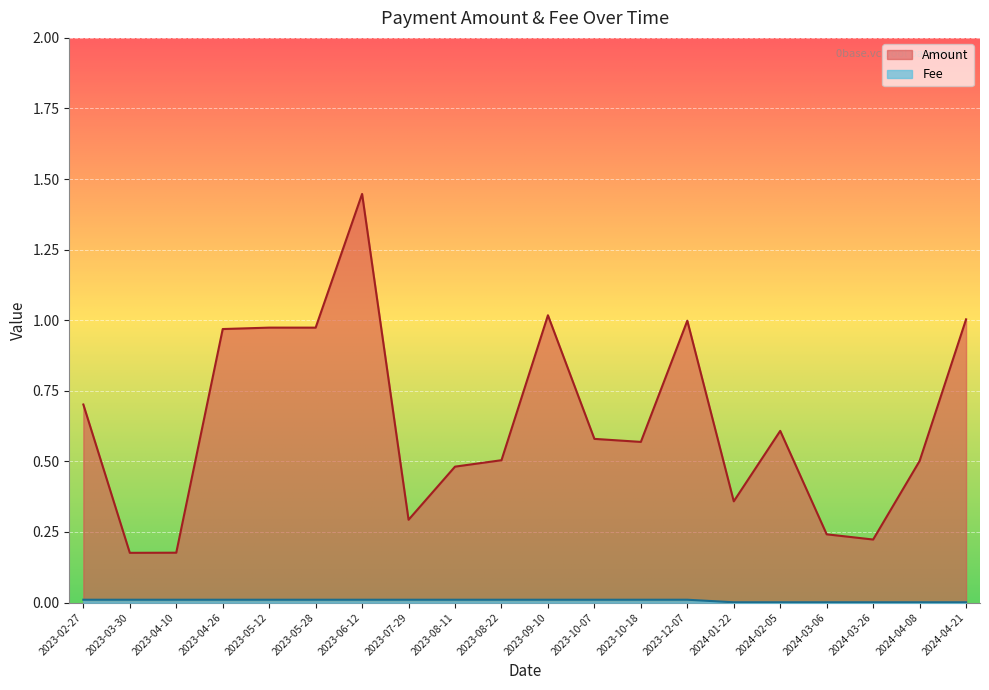

What is the average value of the Amount series?

0.6